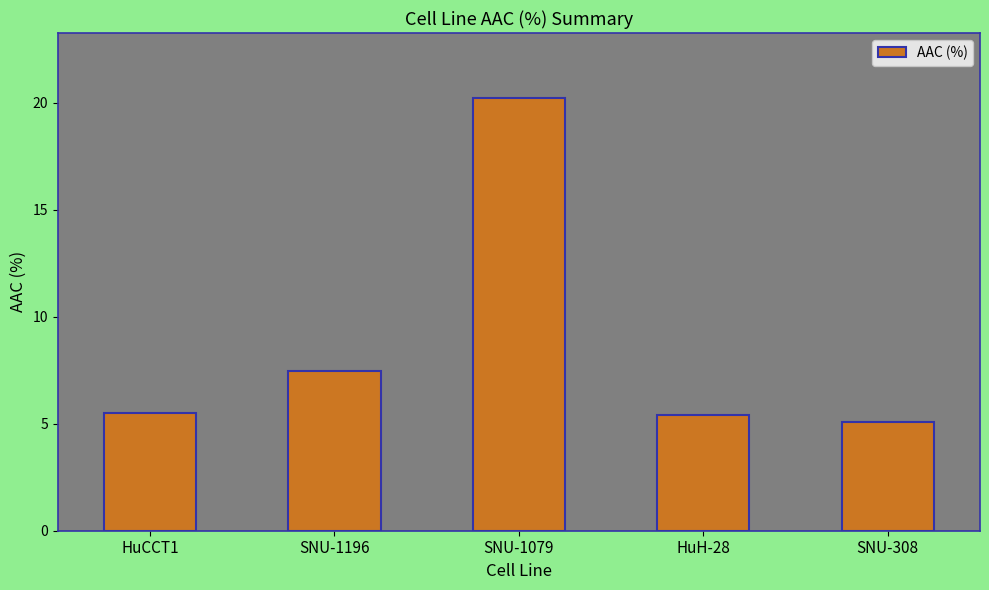

The value at SNU-1079 is 32.8. True or false?

False